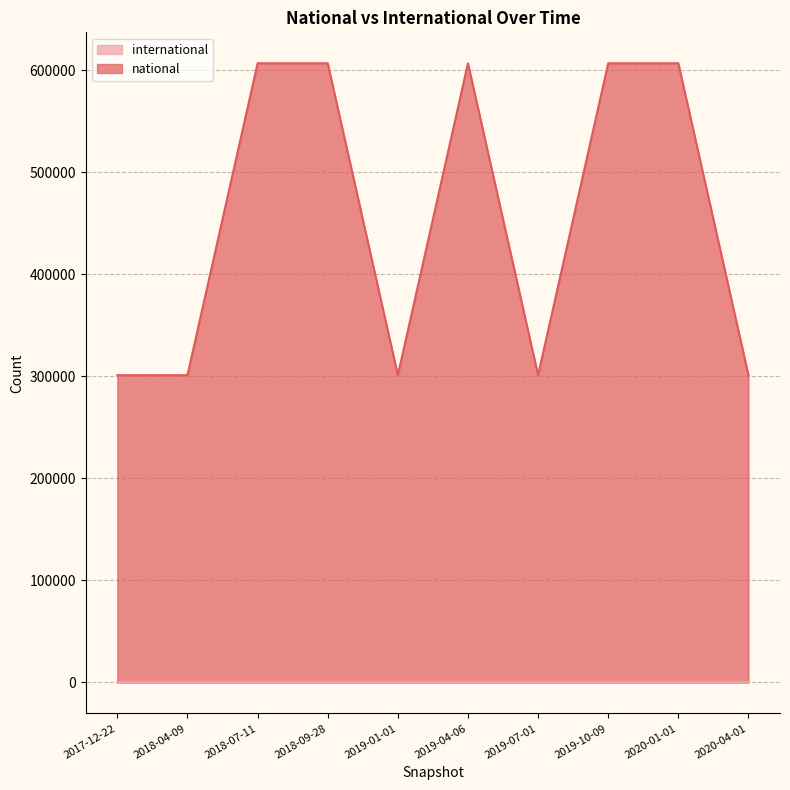

Rank the categories by value from highest to lowest.

2018-07-11, 2018-09-28, 2019-04-06, 2019-10-09, 2020-01-01, 2017-12-22, 2018-04-09, 2019-01-01, 2019-07-01, 2020-04-01